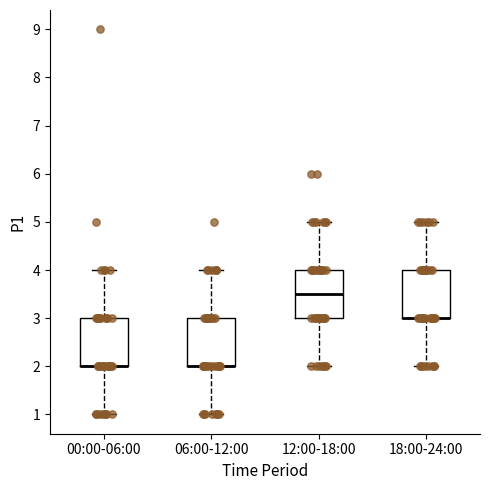

Reading left to right, read every box against the y-axis: the position of its median line, the range the box covers, and the ends of its whiskers. The values are not printed on the chart, so give them approximately, as read against the axis.

00:00-06:00: median 2.0 (drawn on the box's lower edge), box 2.0 to 3.0, whiskers 1.0 to 4.0
06:00-12:00: median 2.0 (drawn on the box's lower edge), box 2.0 to 3.0, whiskers 1.0 to 4.0
12:00-18:00: median 3.5, box 3.0 to 4.0, whiskers 2.0 to 5.0
18:00-24:00: median 3.0 (drawn on the box's lower edge), box 3.0 to 4.0, whiskers 2.0 to 5.0